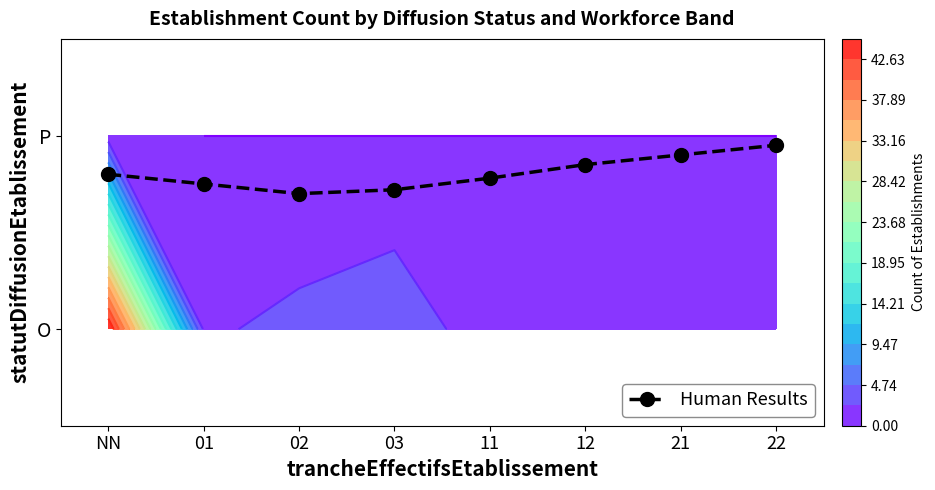

How many values are between 0 and 1?

8